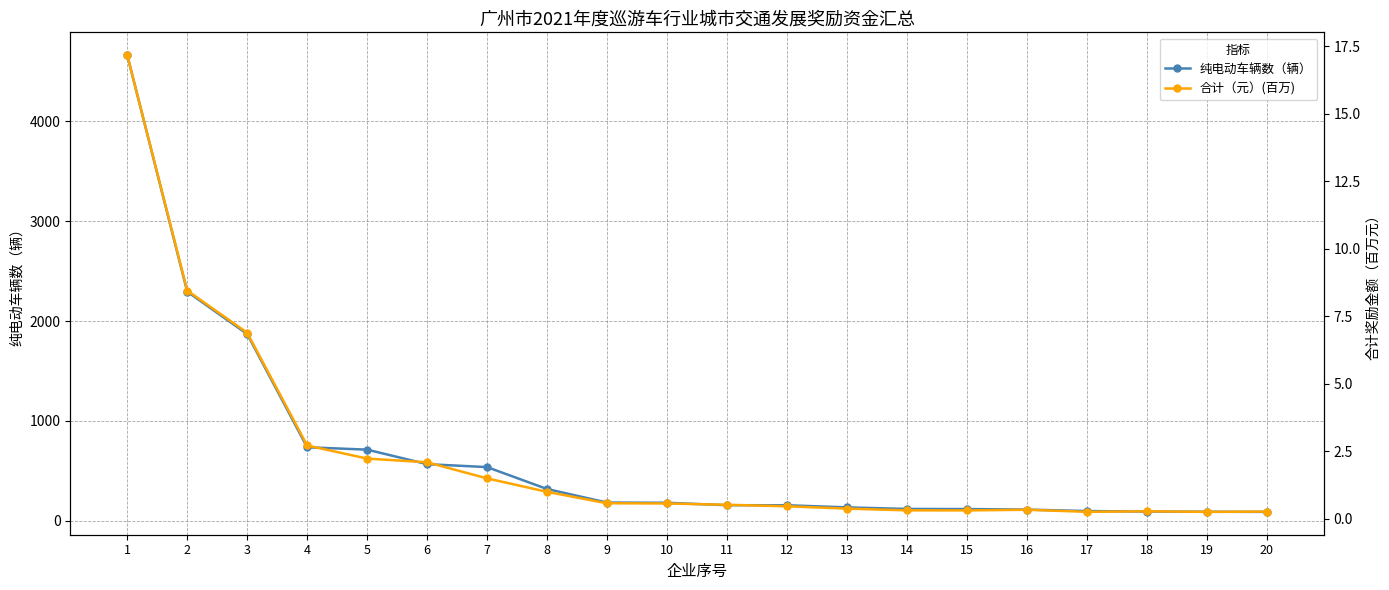

How many data points does each series have?

20